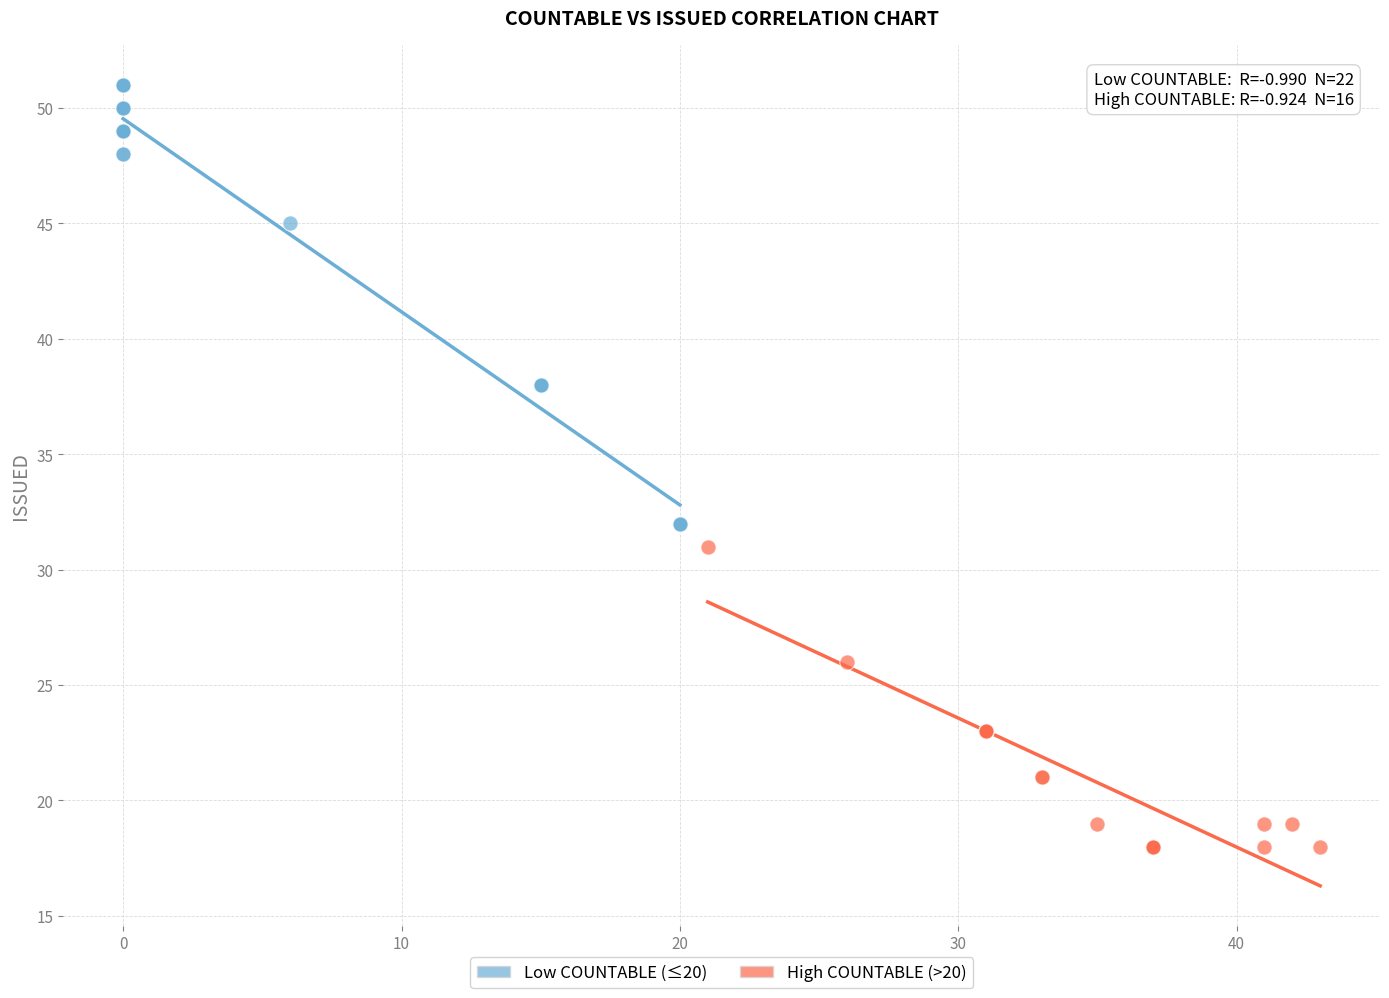

What are all the series names shown in the legend?

Low COUNTABLE (≤20), High COUNTABLE (>20)